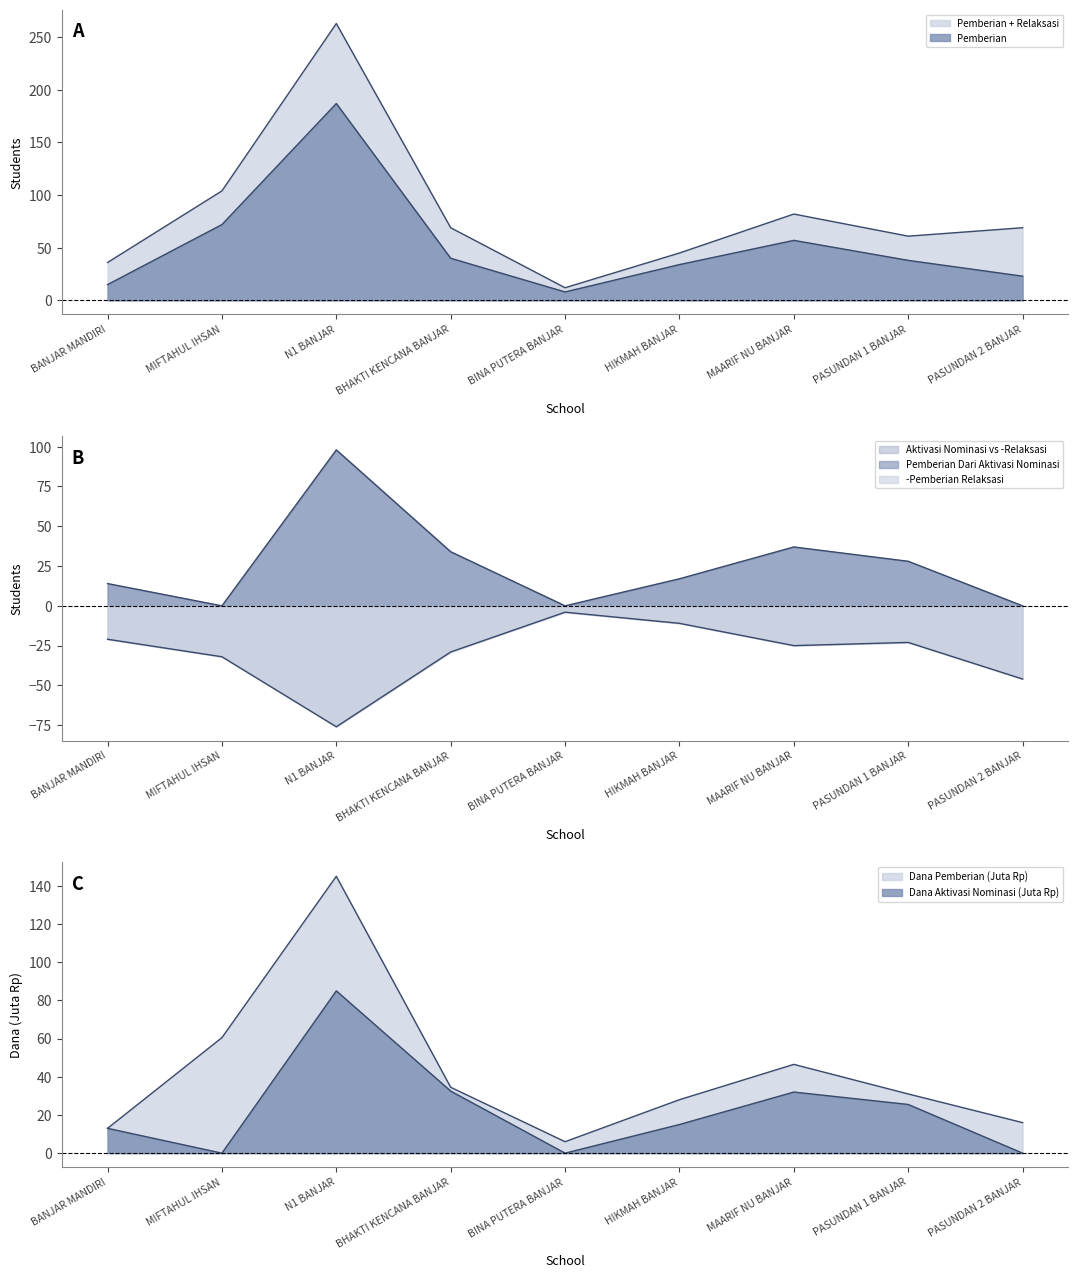

At which label is Pemberian closest to 97?

MIFTAHUL IHSAN